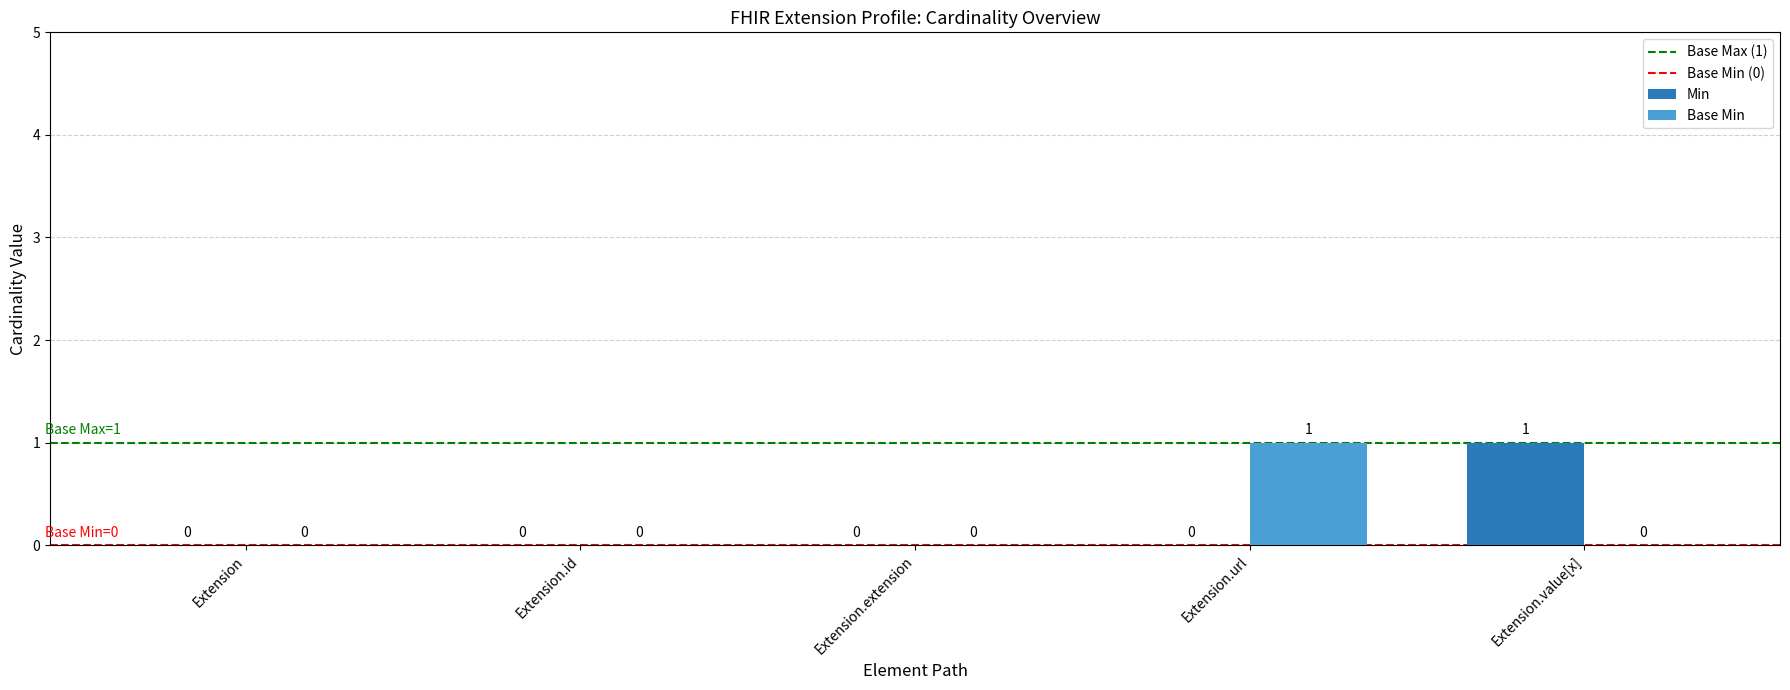

Reading left to right, list all the values displayed in this chart.

Min: 0	0	0	0	1
Base Min: 0	0	0	1	0